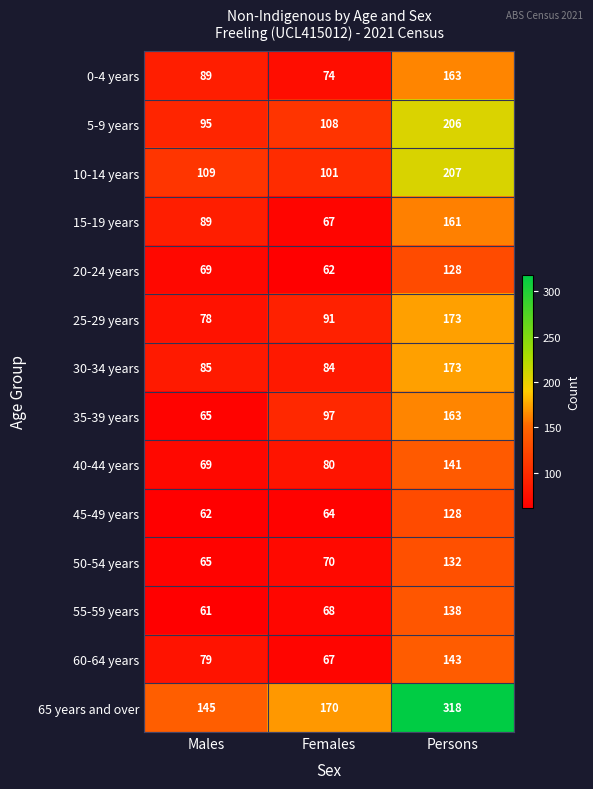

How many distinct data groups are displayed?

14